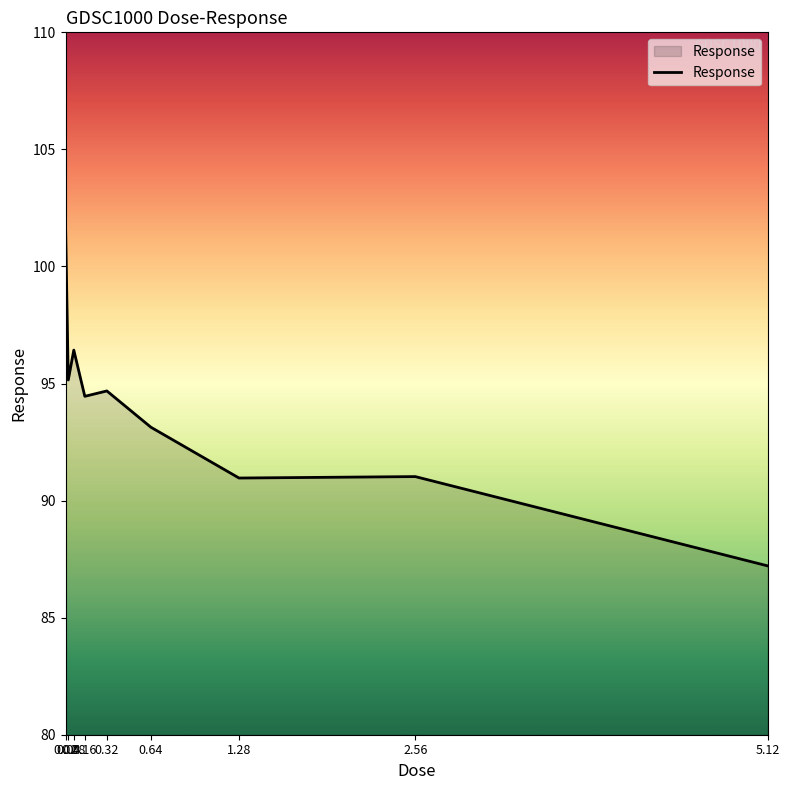

What is the difference between the maximum and minimum values?

14.6